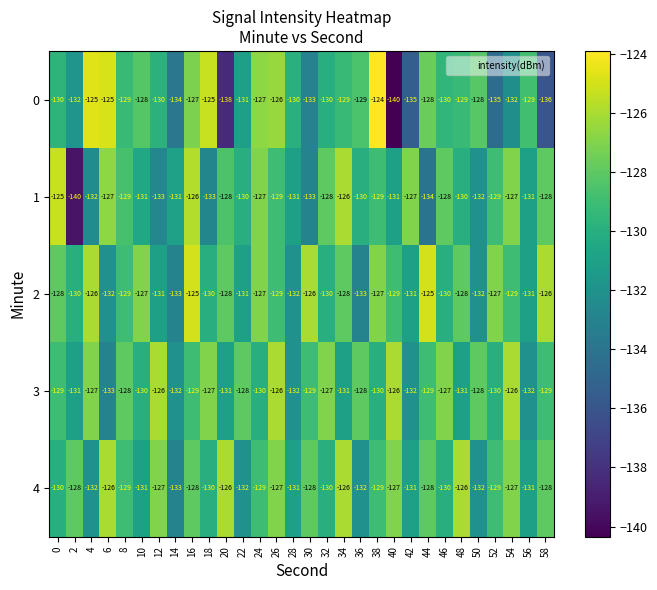

Read the 2 value at 36.

-133